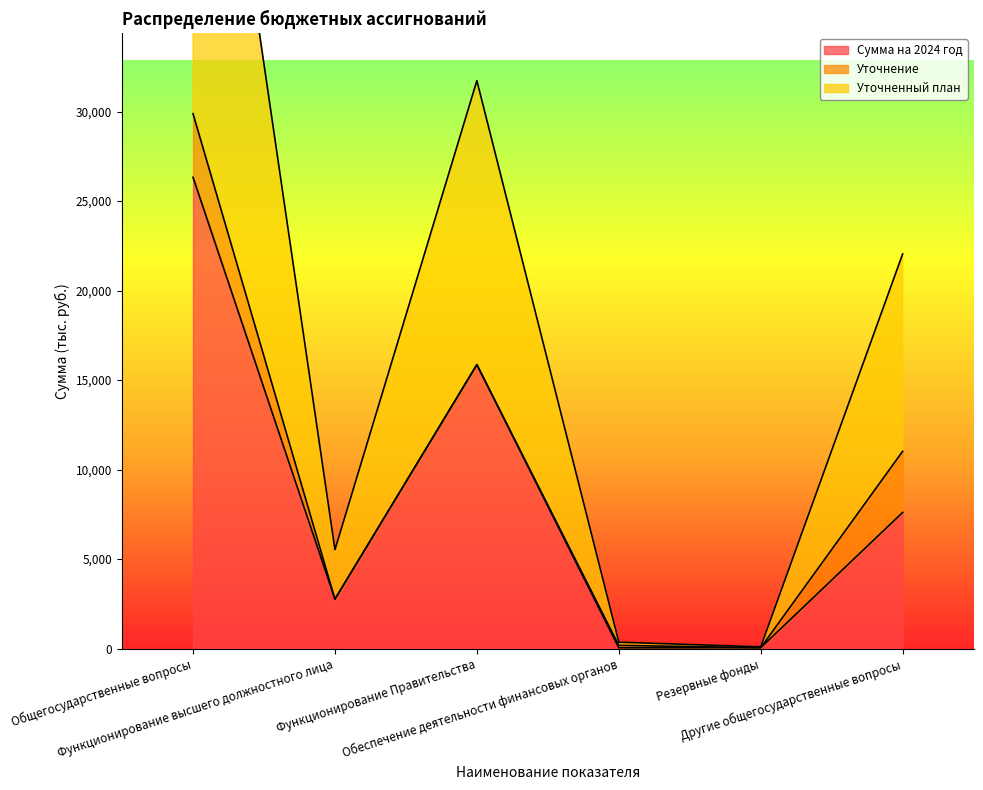

Which series has the largest total across all categories?

Уточненный план